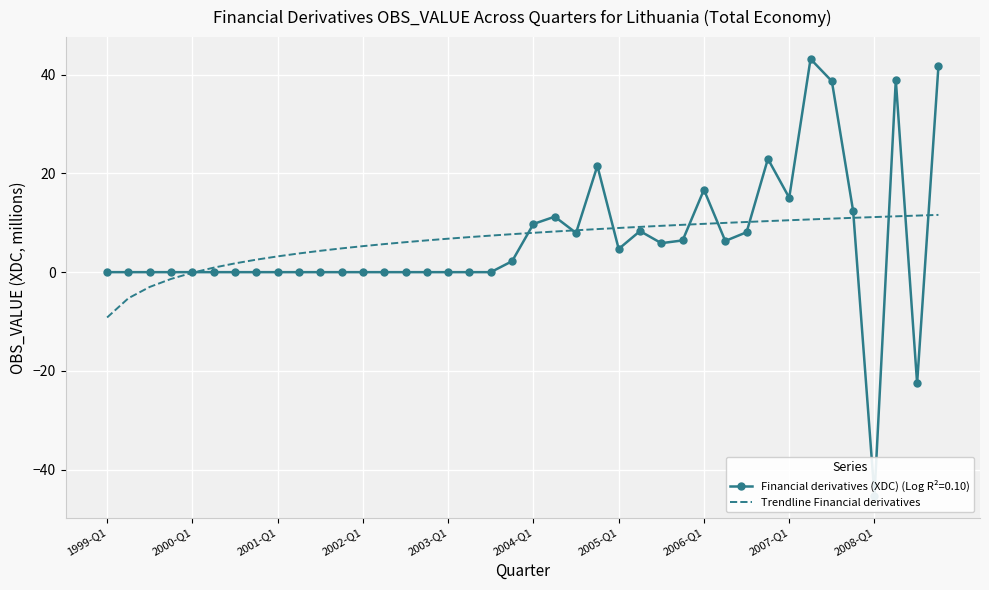

What is the highest value of the Trendline Financial derivatives series?

11.6